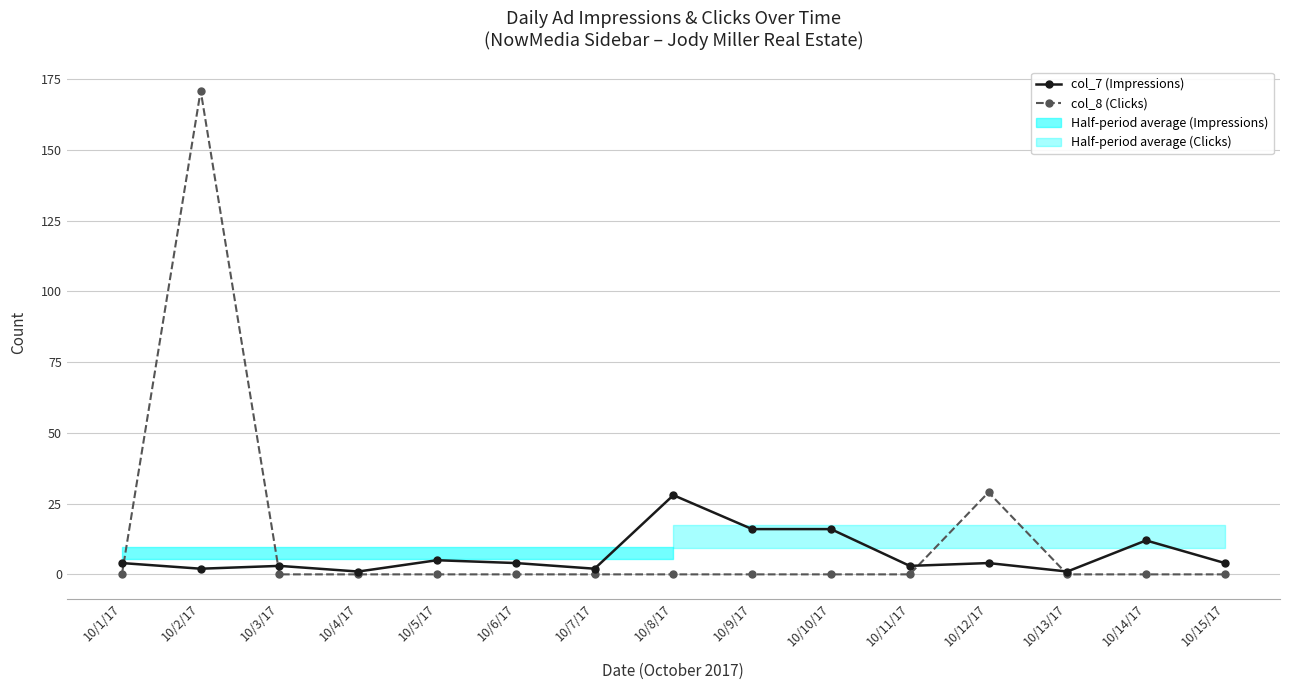

At which label does col_7 (Impressions) reach its peak?

10/8/17